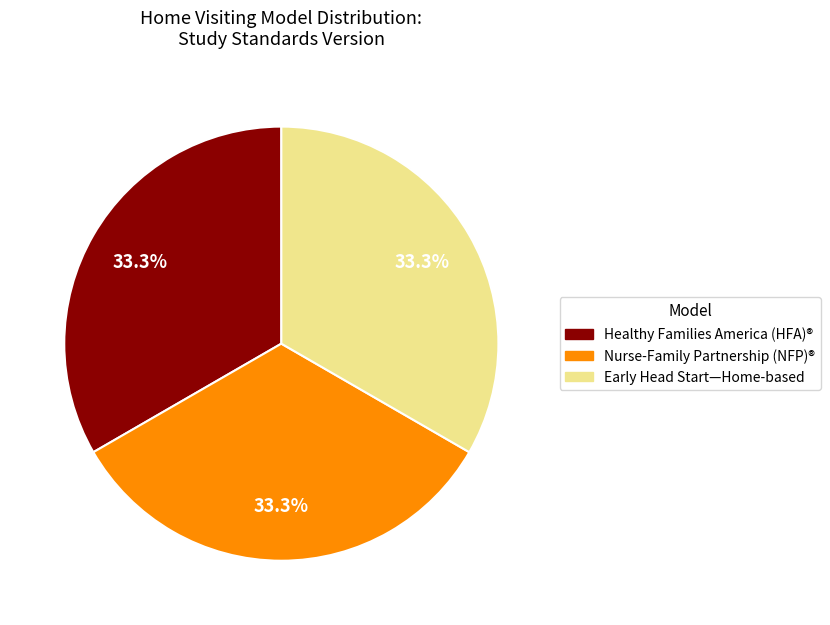

Is there a majority slice in this chart?

No